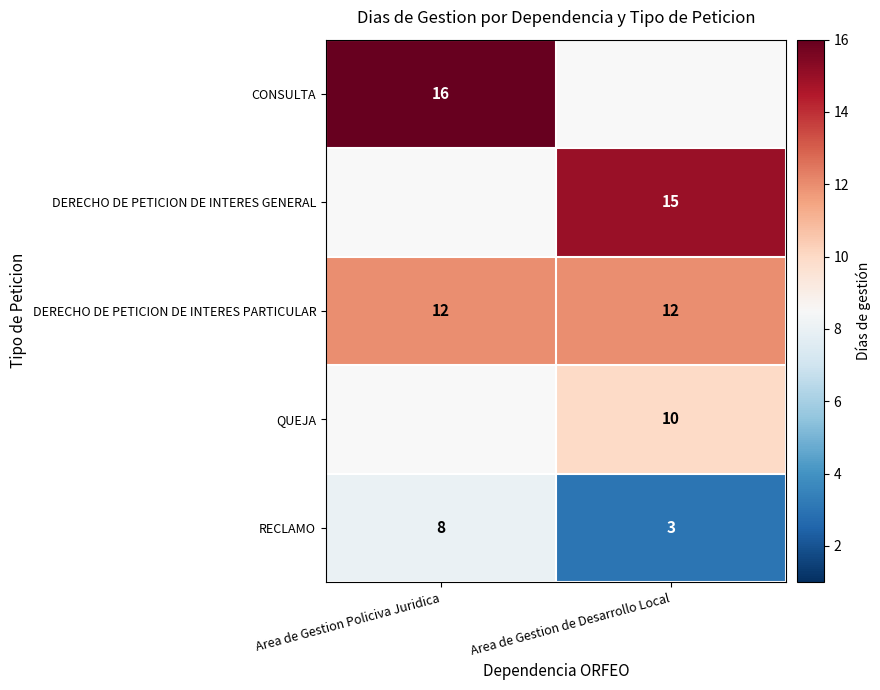

What is the approximate value of DERECHO DE PETICION DE INTERES PARTICULAR at Area de Gestion Policiva Juridica?

12